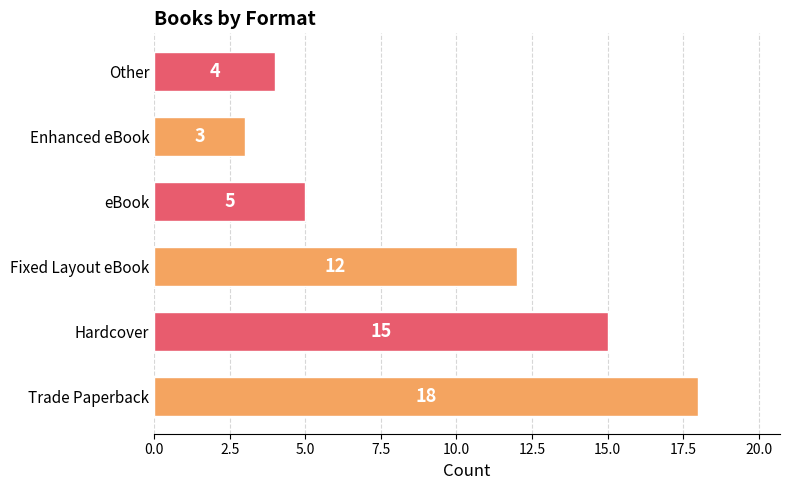

Reading top to bottom, extract all data points from this chart.

Other=4	Enhanced eBook=3	eBook=5	Fixed Layout eBook=12	Hardcover=15	Trade Paperback=18